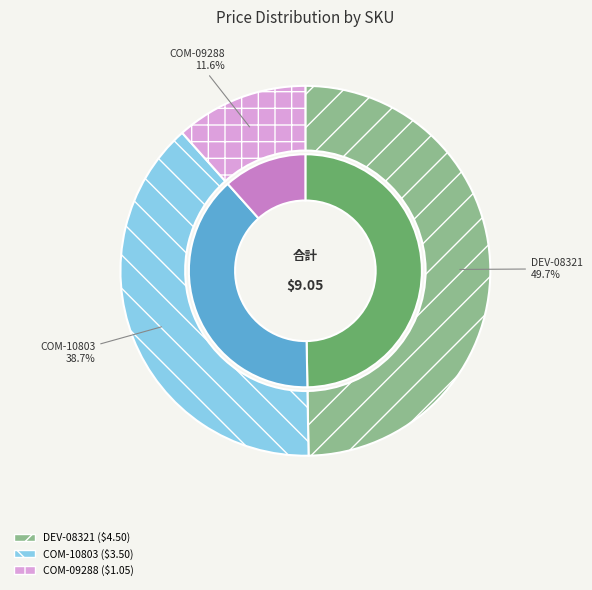

Count the number of slices in the pie.

3